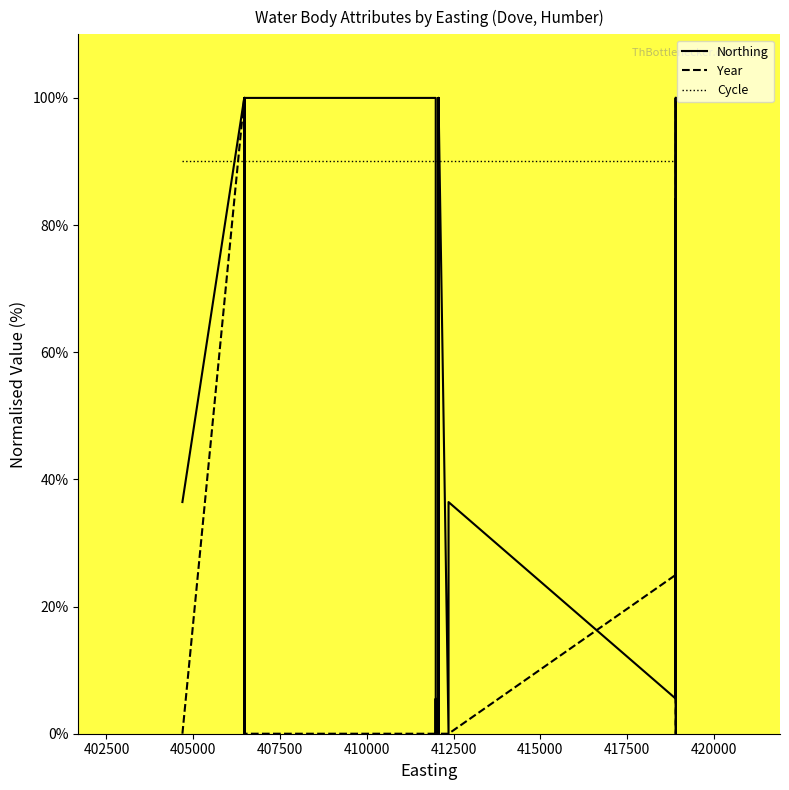

Reading left to right, transcribe all the data shown in this chart.

Northing: 36.4	100.0	36.4	0.0	100.0	0.0	36.4	0.0	100.0	0.0	67.5	0.0	100.0	100.0	0.0	5.5	0.0	5.5	100.0	84.2	5.5	100.0	0.0	36.4	0.0	0.0	100.0	0.0	36.4	5.5	84.2	5.5	36.4	36.4	100.0	100.0	5.5	100.0	0.0	100.0
Year: 0.0	100.0	0.0	25.0	0.0	0.0	0.0	0.0	0.0	0.0	100.0	0.0	0.0	0.0	0.0	0.0	0.0	0.0	0.0	0.0	0.0	0.0	0.0	25.0	0.0	0.0	0.0	0.0	0.0	25.0	0.0	25.0	52.1	100.0	0.0	0.0	0.0	0.0	0.0	0.0
Cycle: 90.0	90.0	90.0	90.0	90.0	90.0	90.0	90.0	90.0	90.0	90.0	90.0	90.0	90.0	90.0	90.0	90.0	90.0	90.0	90.0	90.0	90.0	90.0	90.0	90.0	90.0	90.0	90.0	90.0	90.0	90.0	90.0	90.0	90.0	90.0	90.0	90.0	90.0	90.0	90.0